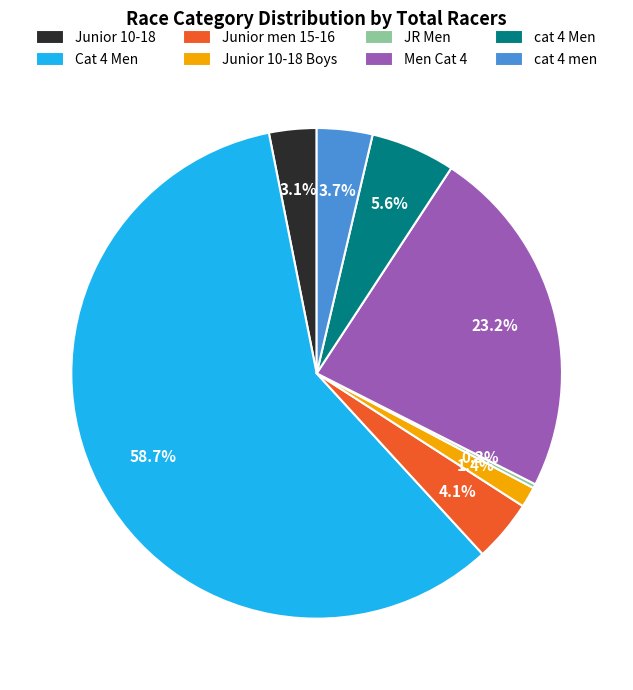

To the nearest percent, what is the difference between the largest and smallest slice percentages?

58%